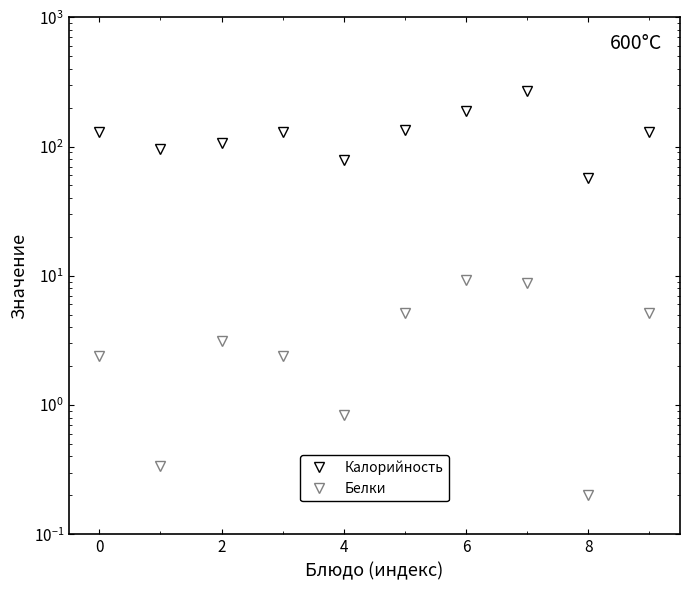

True or false: Калорийность and Белки intersect in this chart.

False